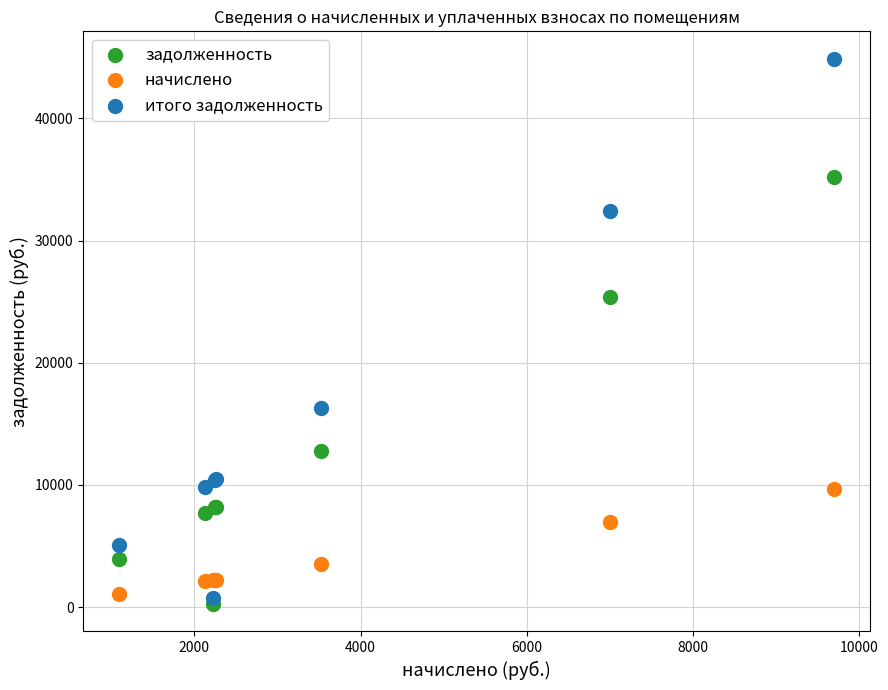

What are all the series names shown in the legend?

задолженность, начислено, итого задолженность